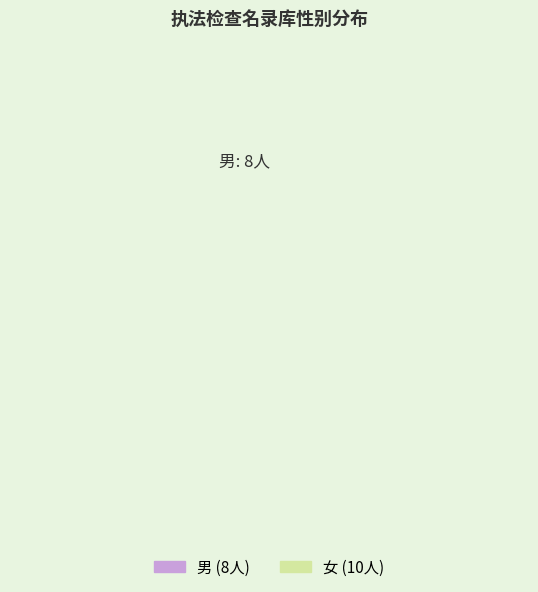

What percentage is the 男 slice, to the nearest percent?

44%